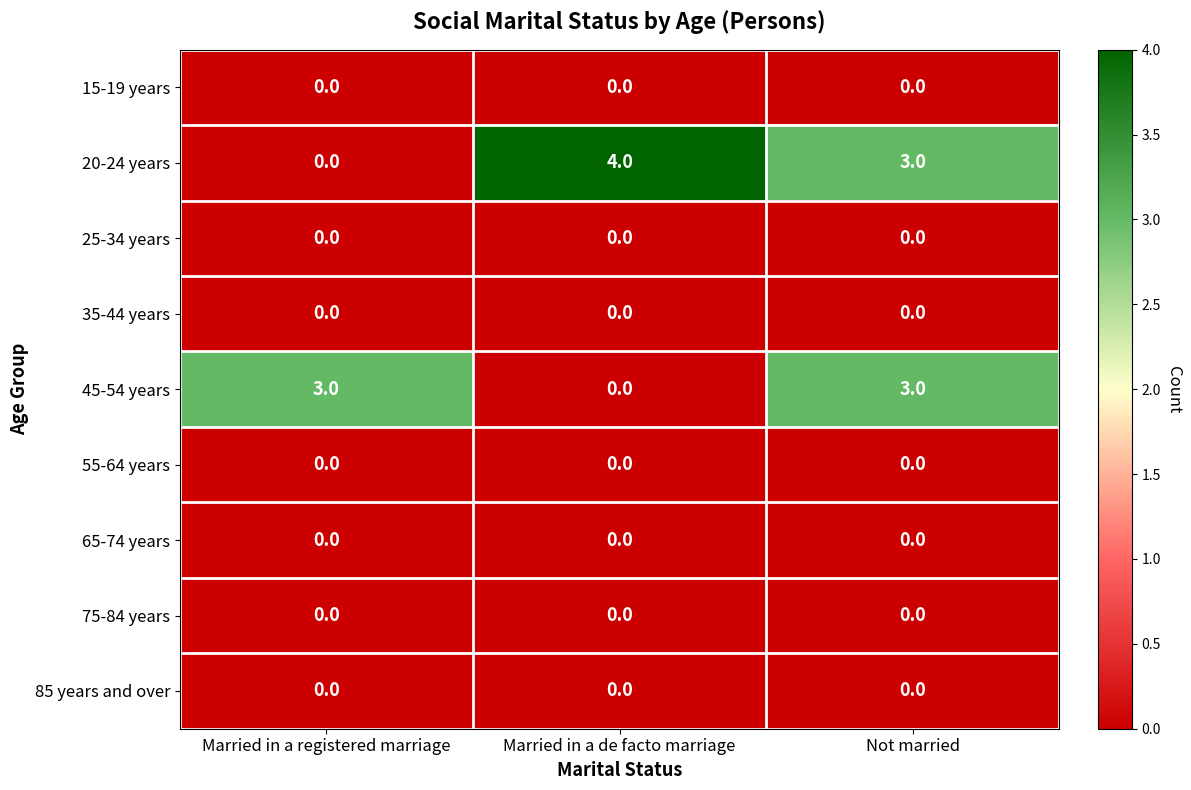

Count the number of data series in this chart.

9